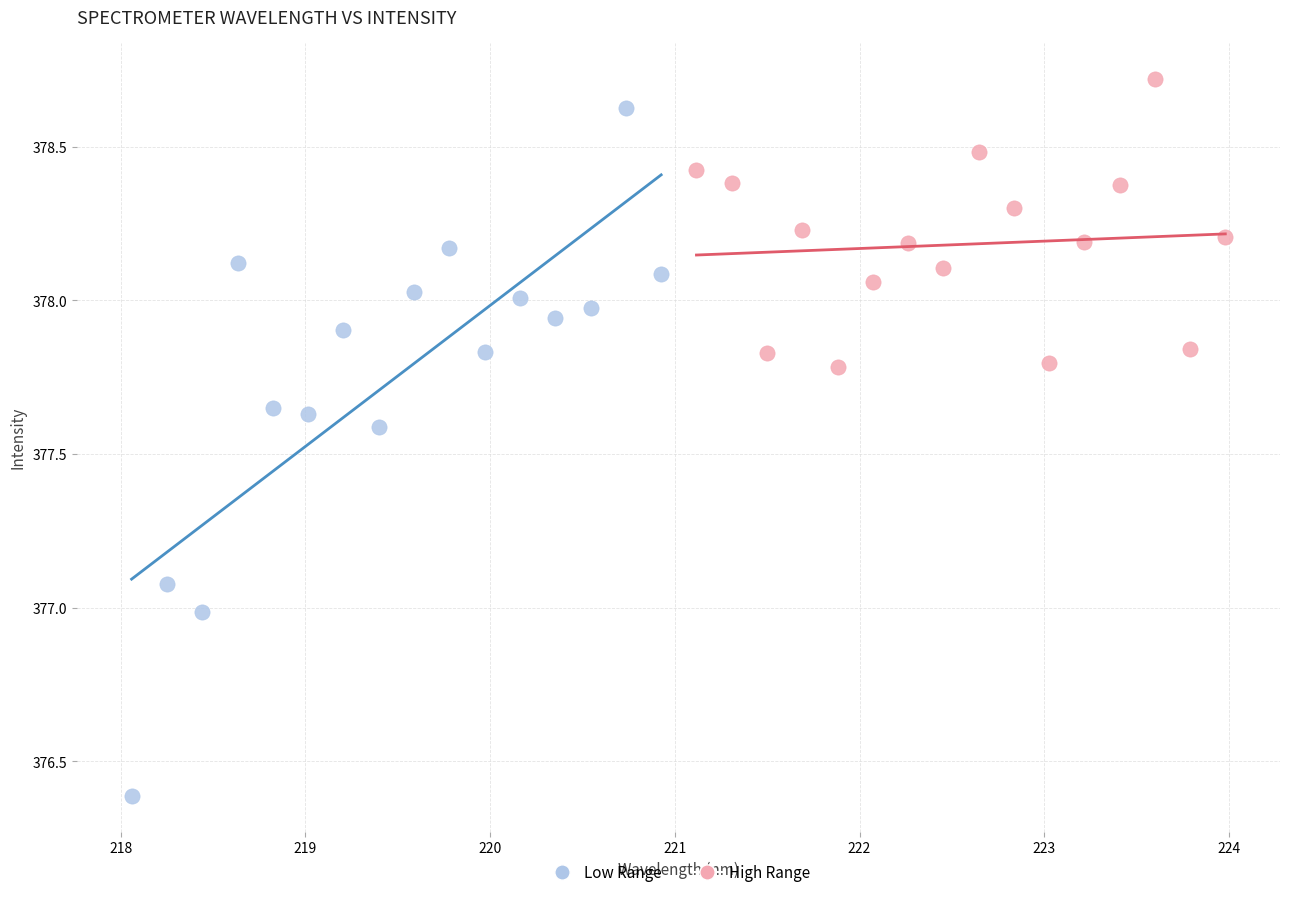

Which series has the largest Y range (max minus min)?

Low Range